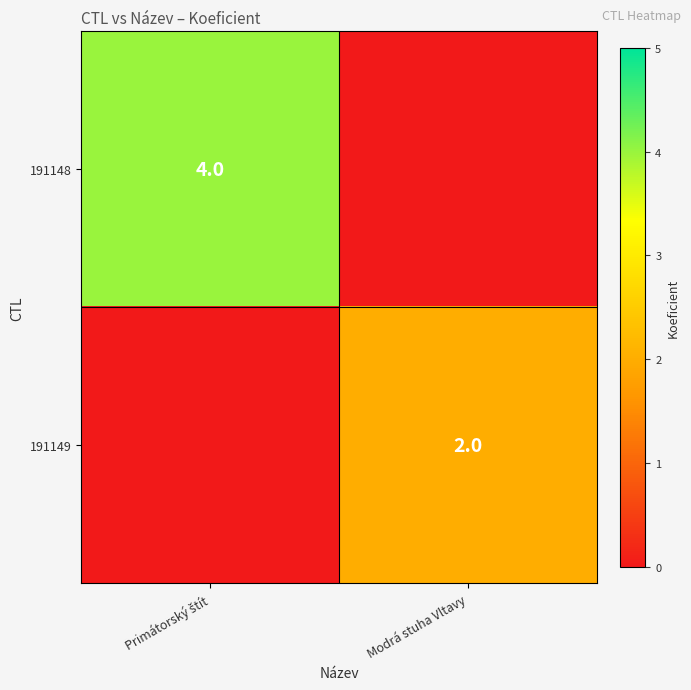

The value of 191149 at Modrá stuha Vltavy is 1. True or false?

False